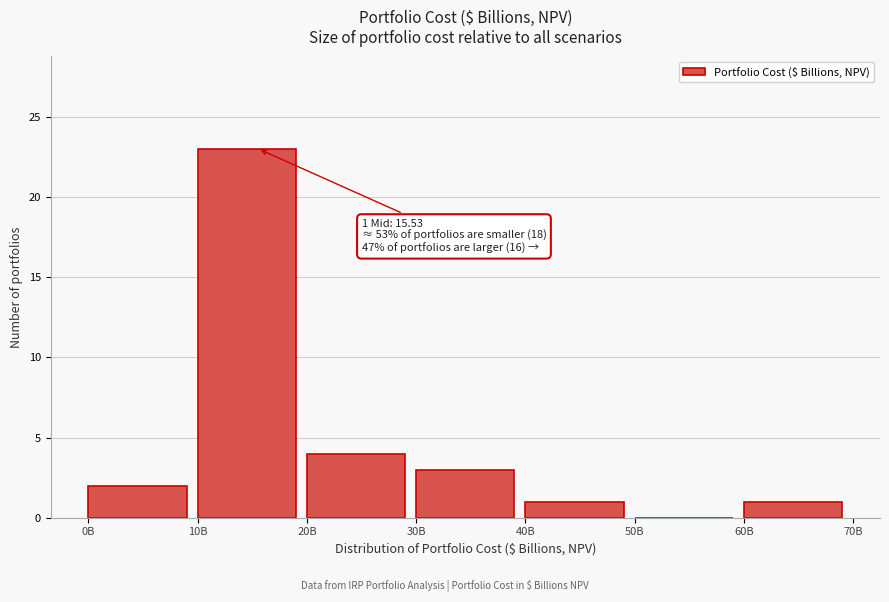

Reading left to right, transcribe all the data shown in this chart.

0B=2	10B=23	20B=4	30B=3	40B=1	50B=0	60B=1